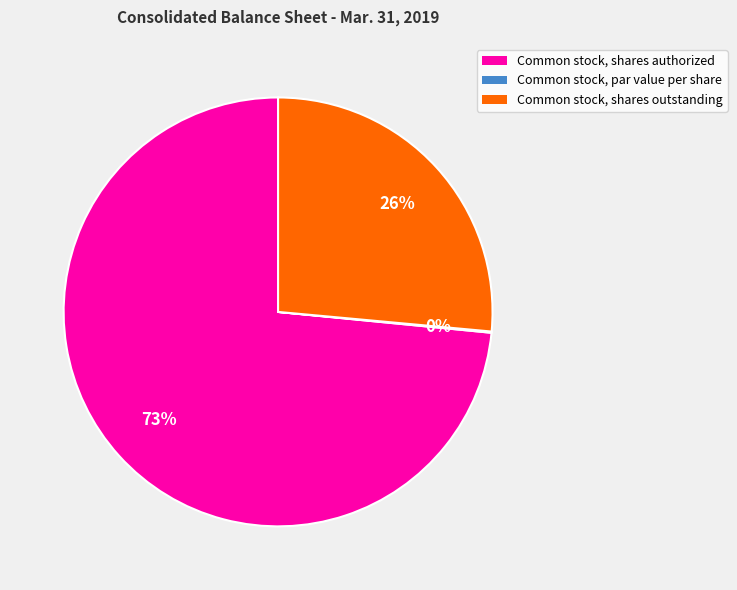

To the nearest percent, what portion does Common stock, shares outstanding represent?

26%